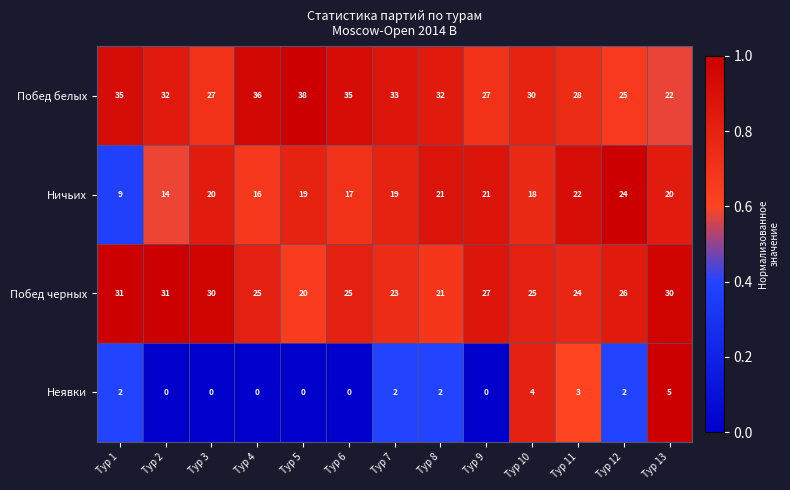

Rank the series by their maximum value, from highest to lowest.

Побед белых, Побед черных, Ничьих, Неявки